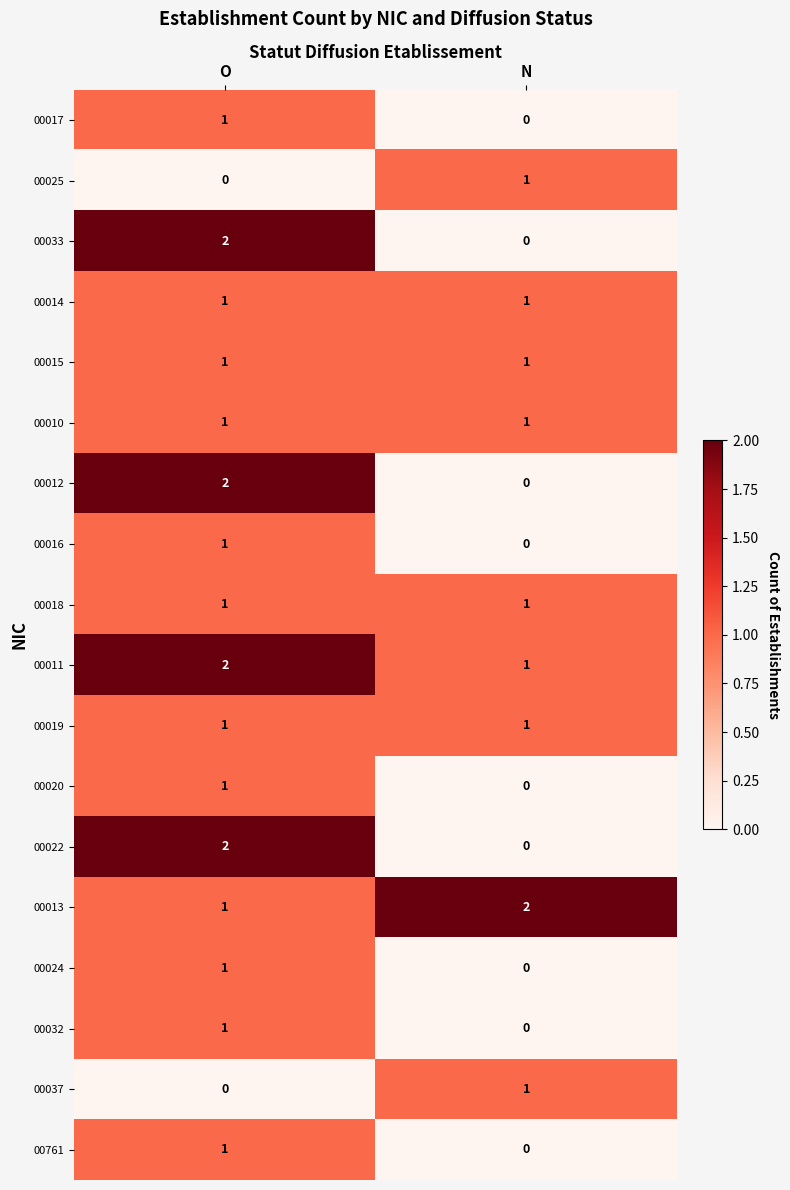

At which category is the sum across all series the highest?

O